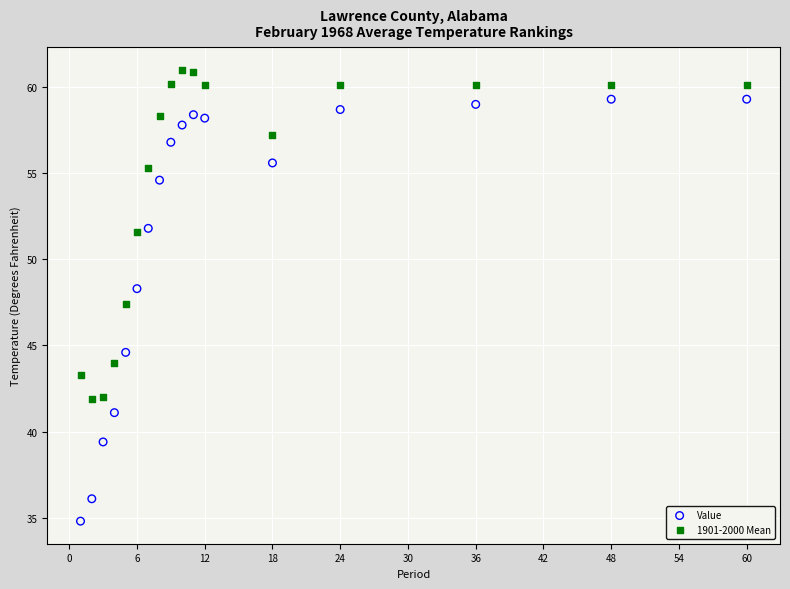

What are all the series names shown in the legend?

Value, 1901-2000 Mean